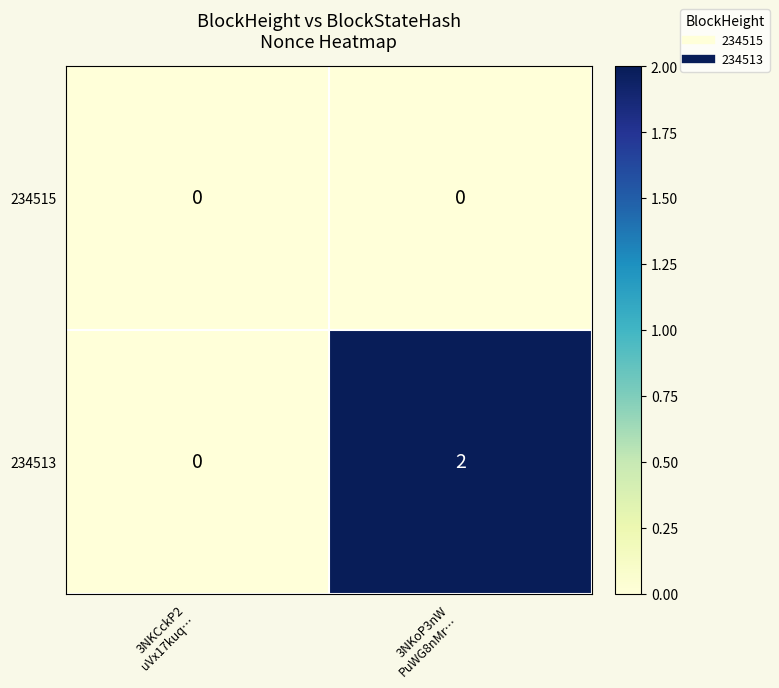

Rank the series by their average value, from lowest to highest.

234515, 234513